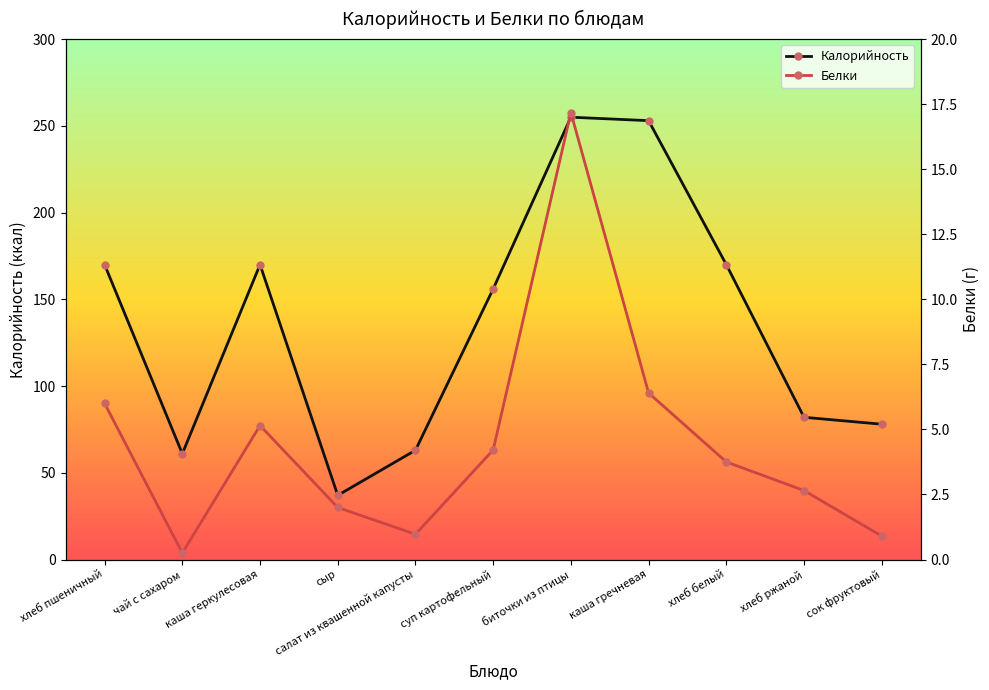

Which series has the widest spread of values?

Калорийность